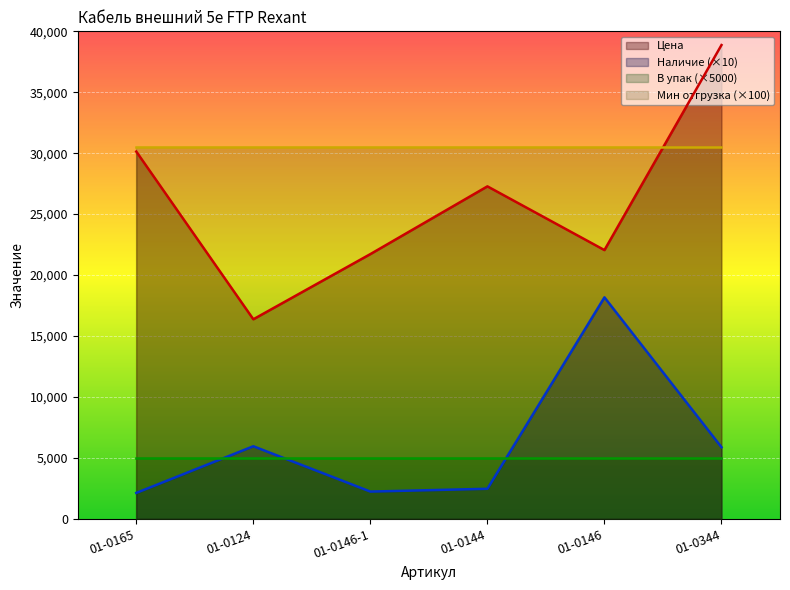

At which category is the sum across all series the highest?

01-0344